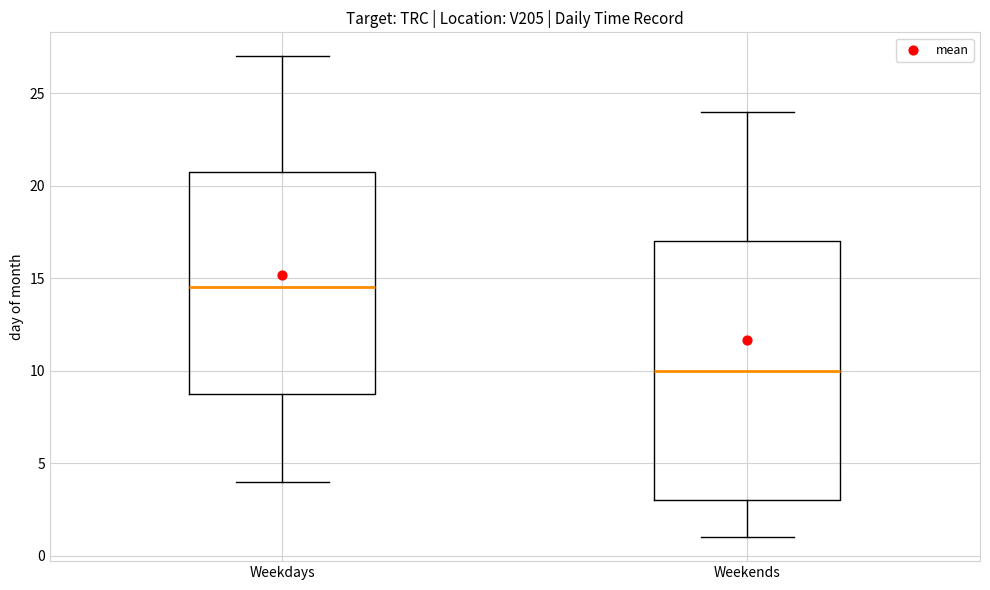

Where does the median line of the box for Weekends sit on the y-axis? The values are not printed on the chart, so give them approximately, as read against the axis.

10.0